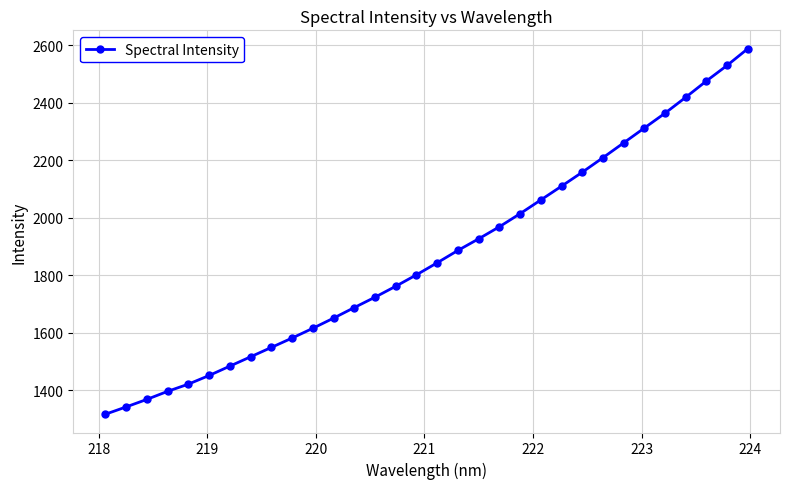

What is the value of the 8th point from the left?

1516.9